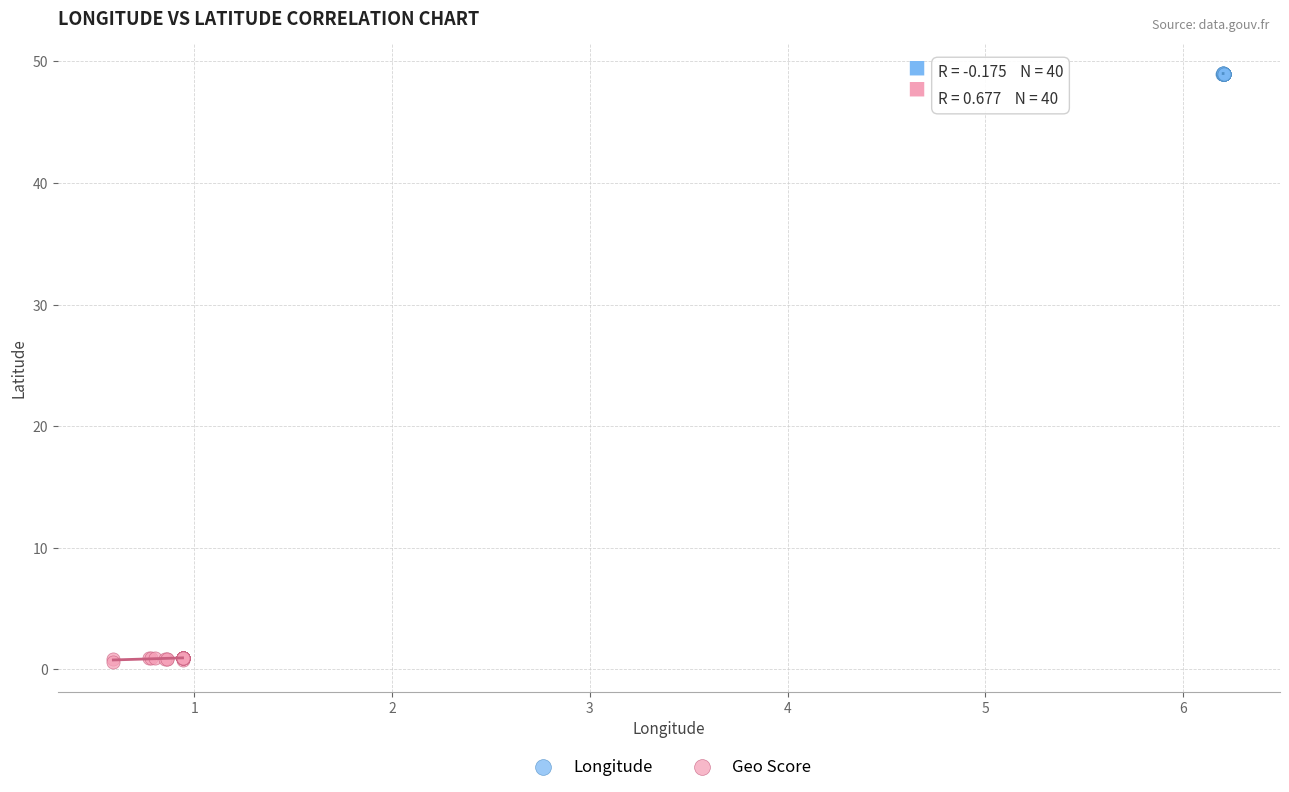

Which series reaches the maximum Y coordinate?

Longitude